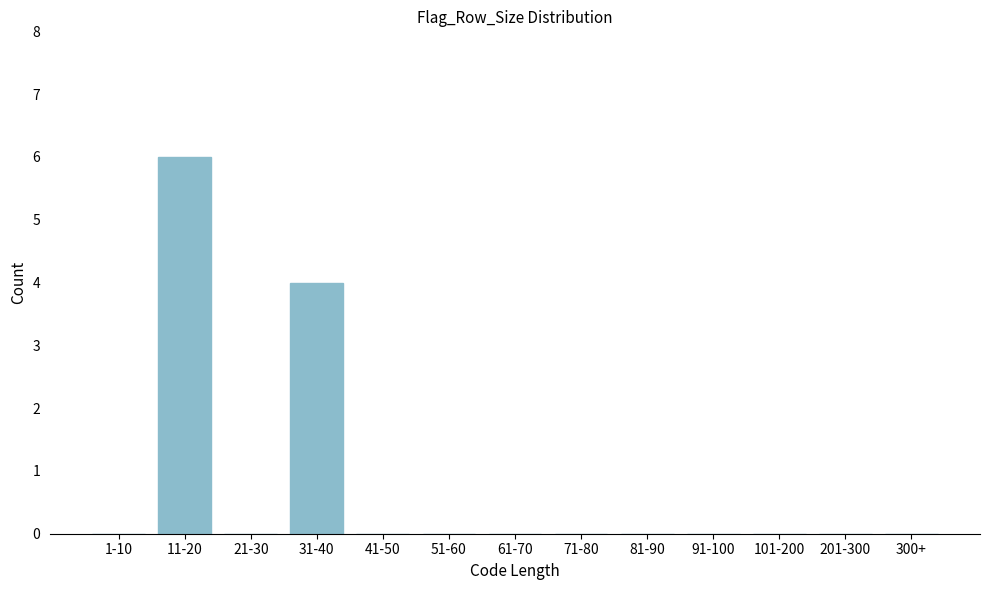

Reading left to right, what are all the values shown in this chart?

1-10=0	11-20=6	21-30=0	31-40=4	41-50=0	51-60=0	61-70=0	71-80=0	81-90=0	91-100=0	101-200=0	201-300=0	300+=0